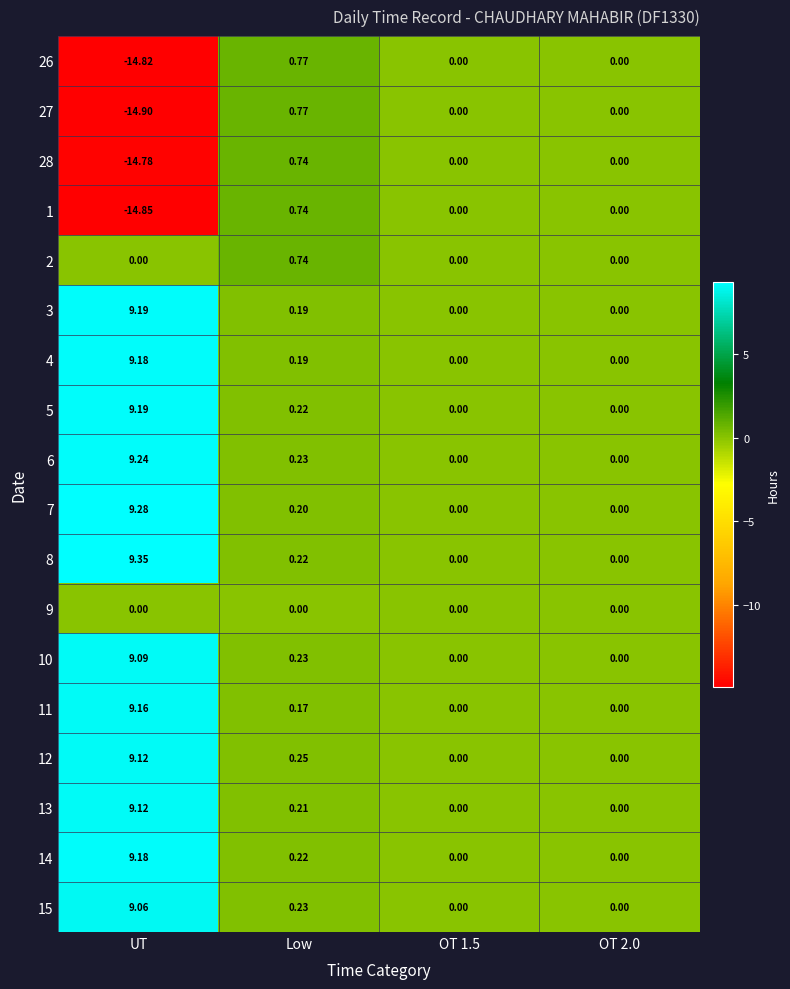

Where is 4 nearest to the value 4?

Low